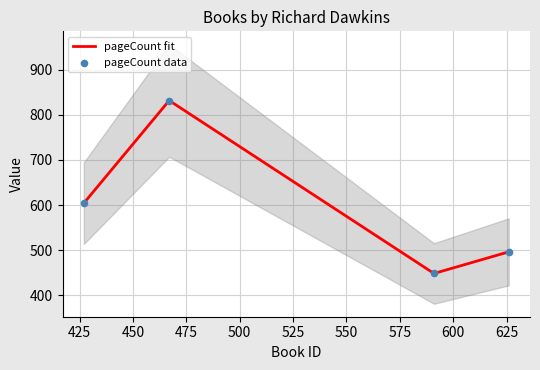

What are all the series names shown in the legend?

pageCount fit, pageCount data